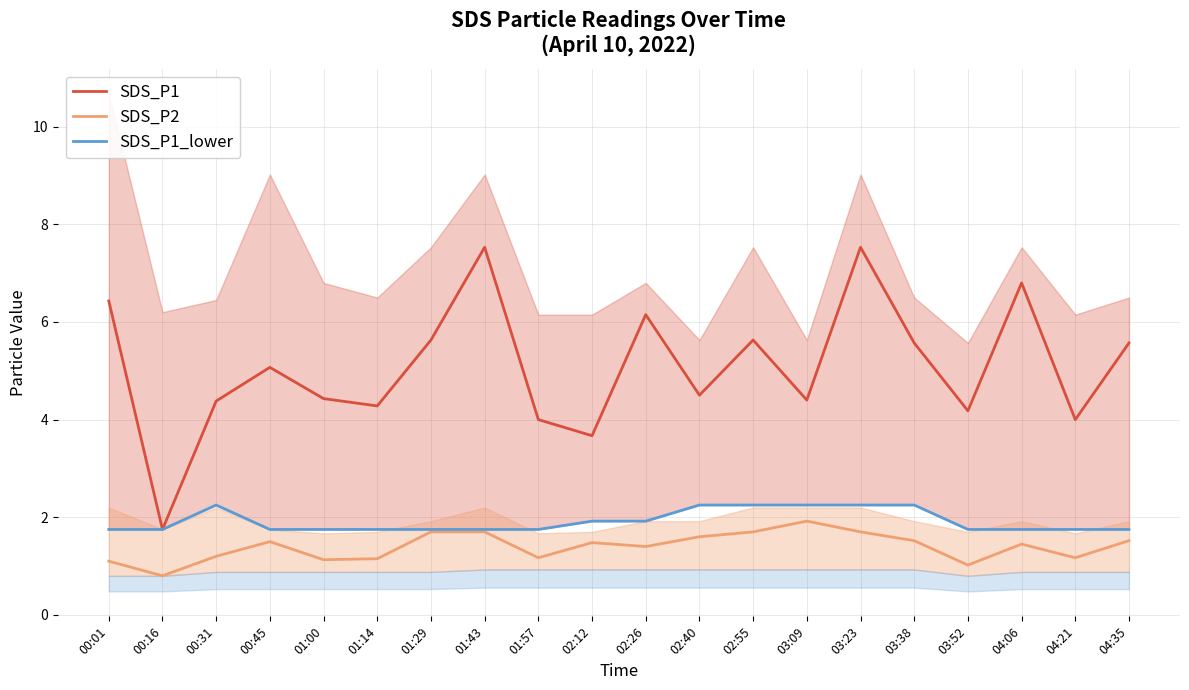

What is the difference between the maximum and second lowest values in the SDS_P1 series?

3.9